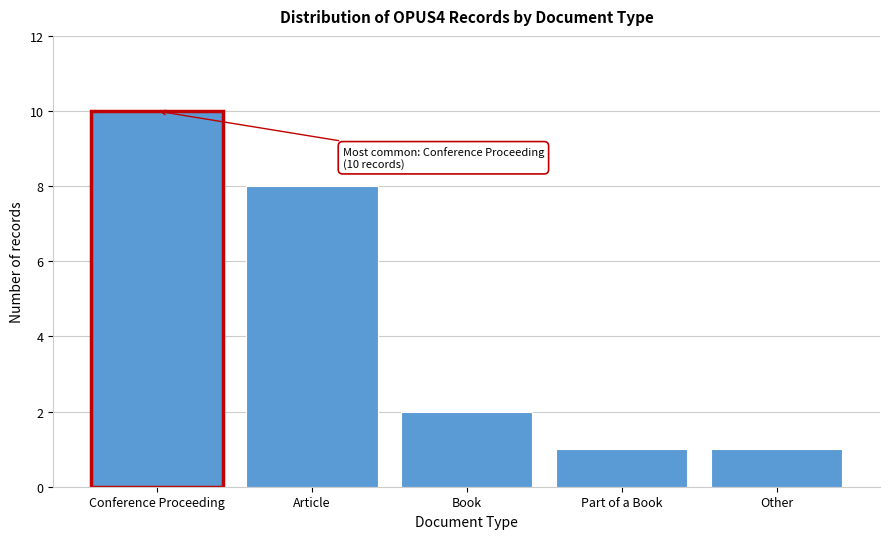

Reading right to left, what are all the values shown in this chart?

Other=1	Part of a Book=1	Book=2	Article=8	Conference Proceeding=10